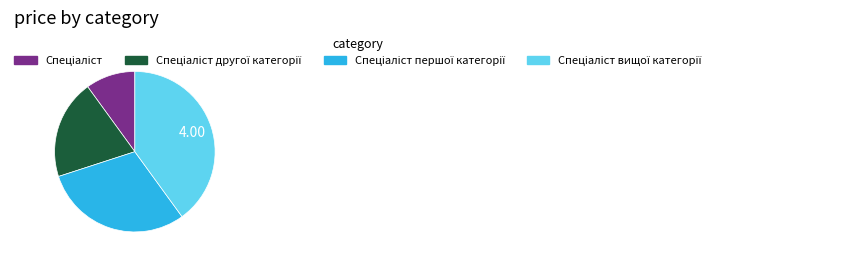

Is there a majority slice in this chart?

No